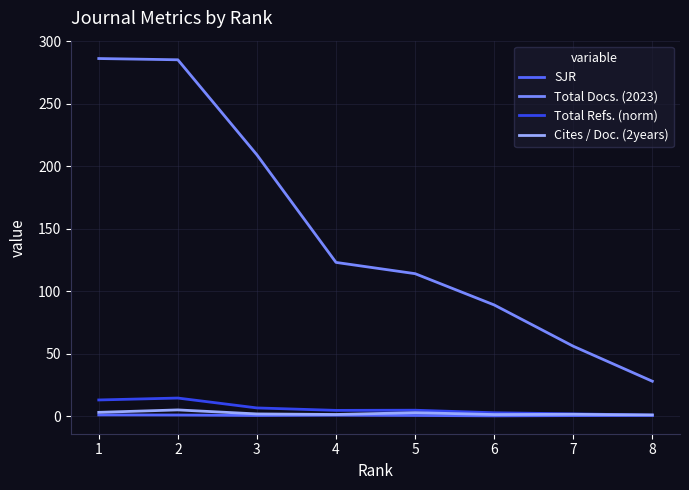

Which series has the largest range (max minus min)?

Total Docs. (2023)